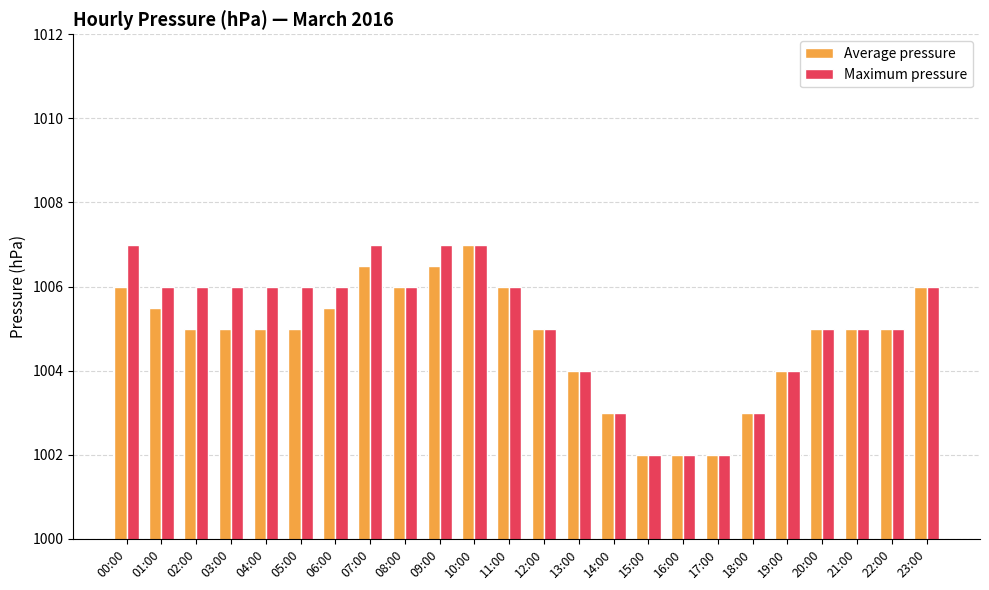

True or false: Average pressure has a value of 1005.0 at 03:00.

True